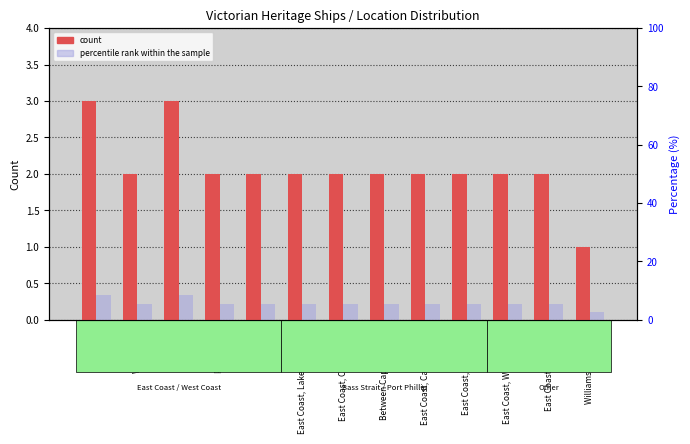

Is it true that percentile rank within the sample equals 0.3 at East Coast, Waratah Bay?

False